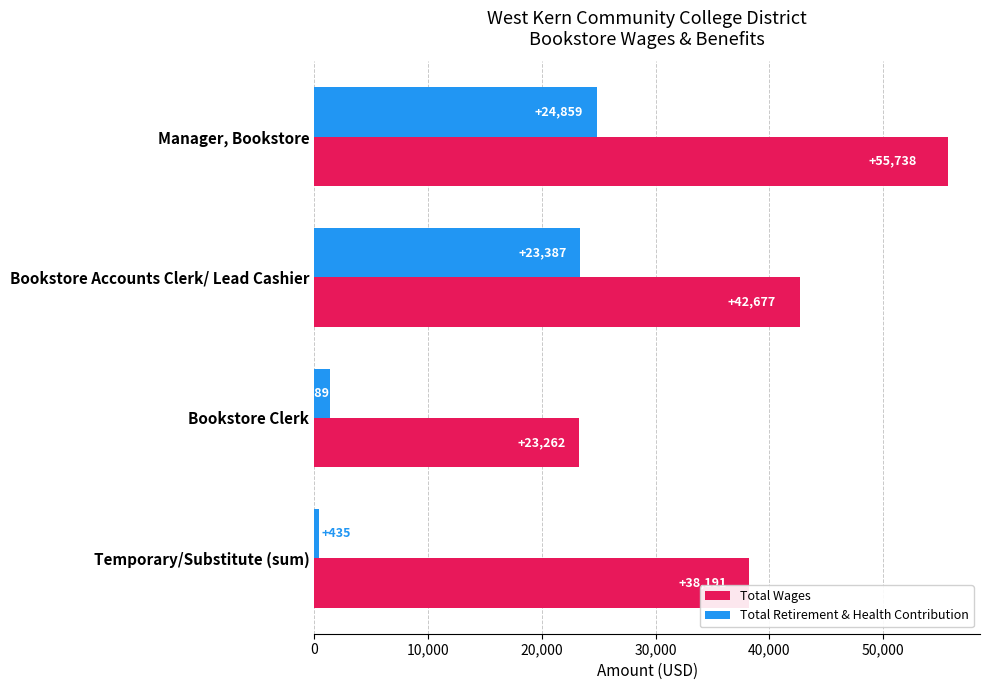

Which series has the widest spread of values?

Total Wages